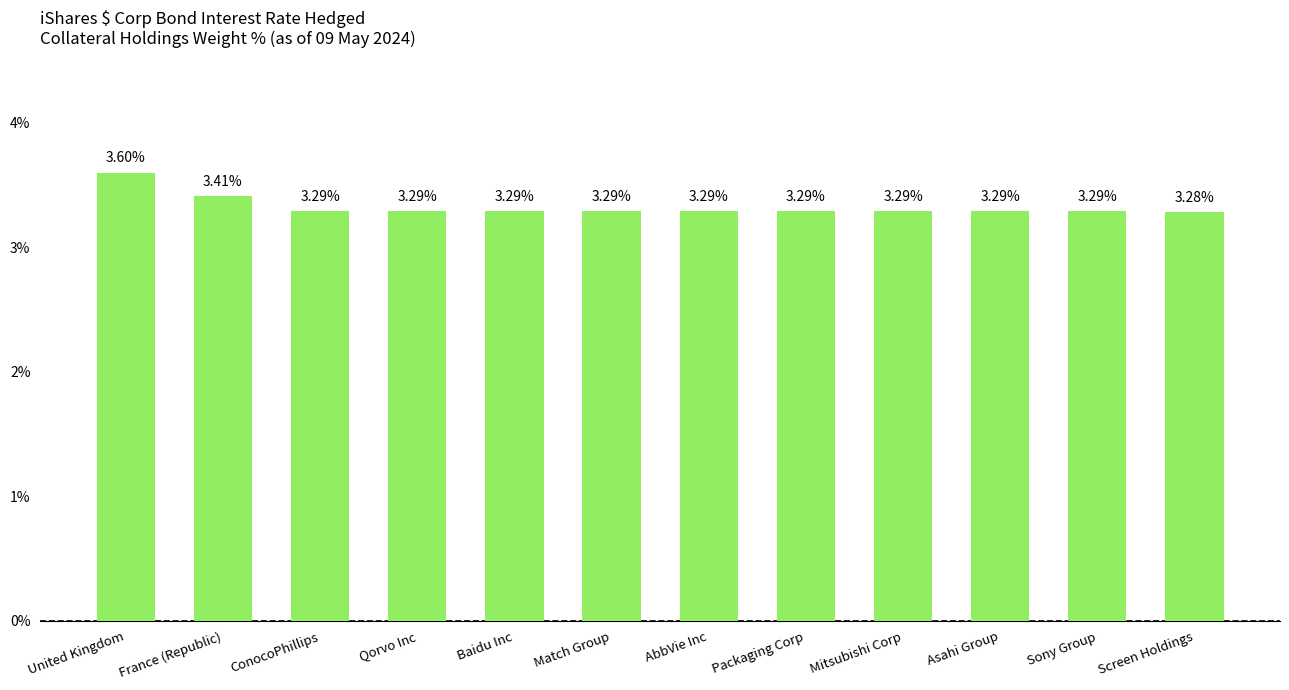

What position from the left is Sony Group?

11